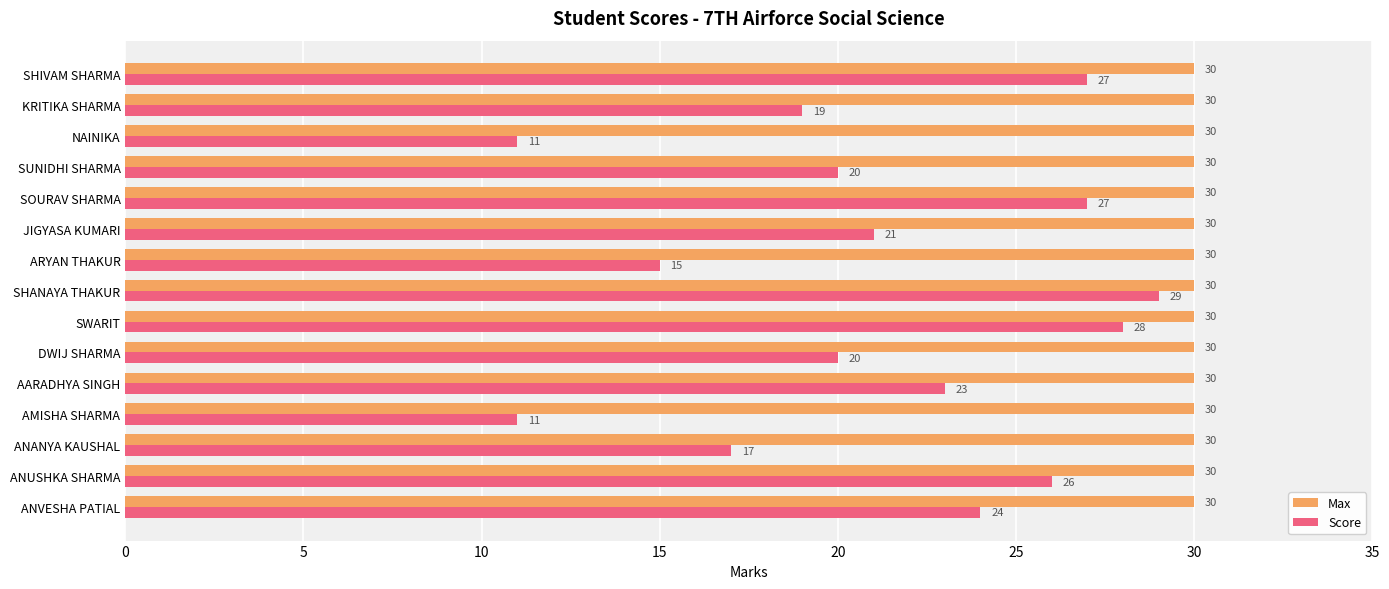

At how many categories does at least one series exceed 12?

15